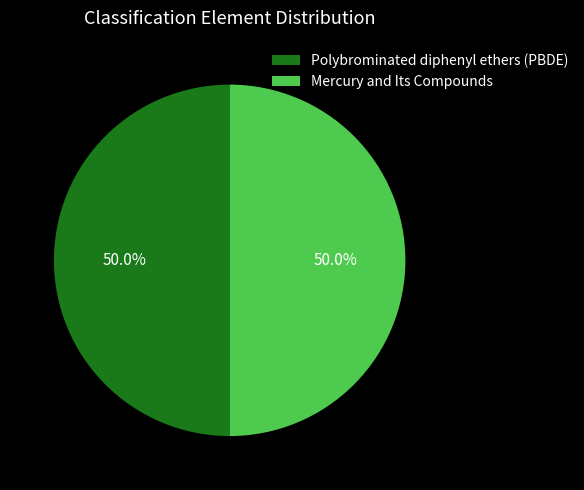

Approximately how many times larger is the value at Polybrominated diphenyl ethers (PBDE) compared to Mercury and Its Compounds?

1.0